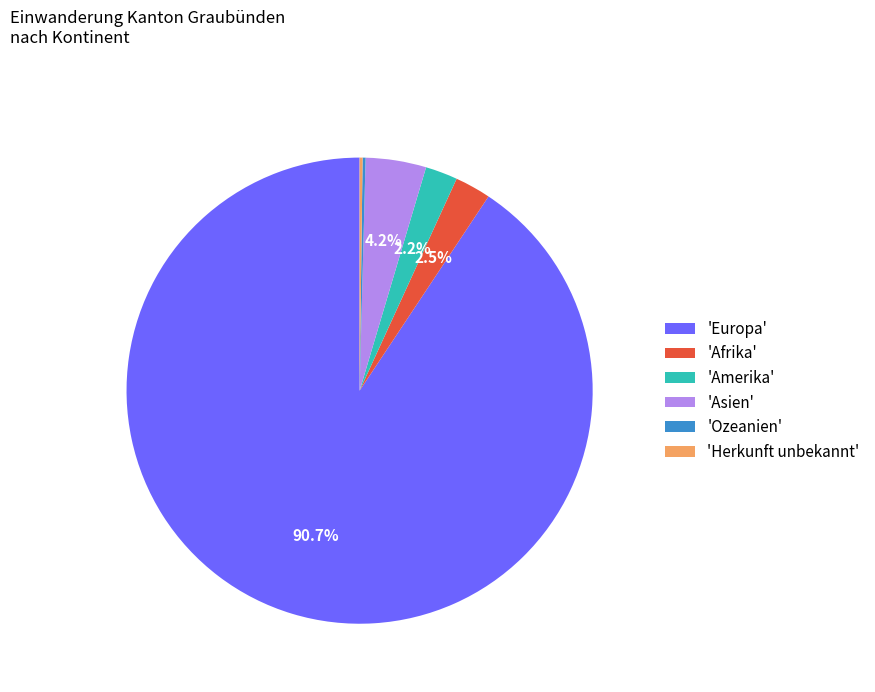

To the nearest percent, what is the average slice percentage?

17%